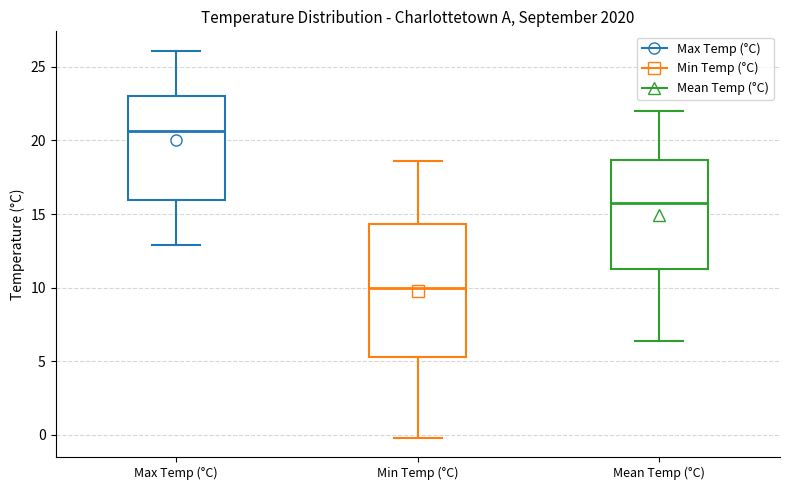

Which box has the lowest median line?

Min Temp (°C)